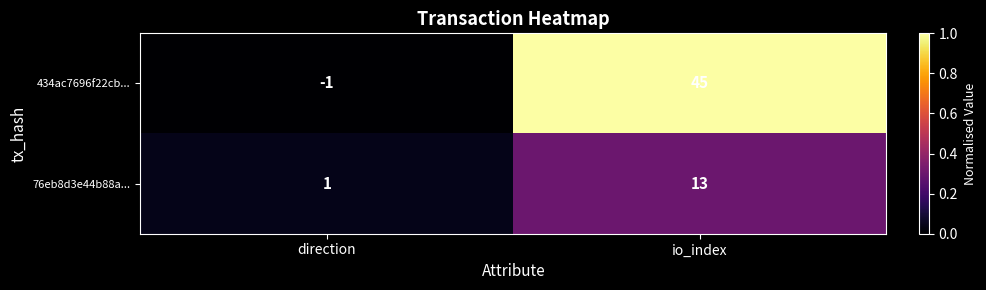

Is the value of 76eb8d3e44b88a... at direction greater than the value of 434ac7696f22cb... at io_index?

No